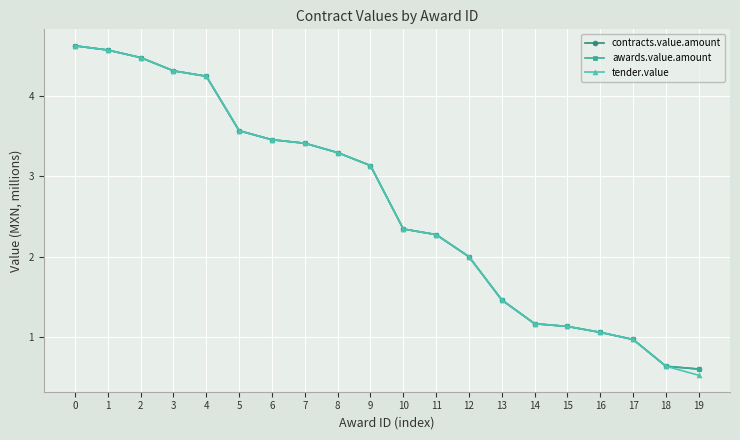

Which series has the largest total across all categories?

contracts.value.amount